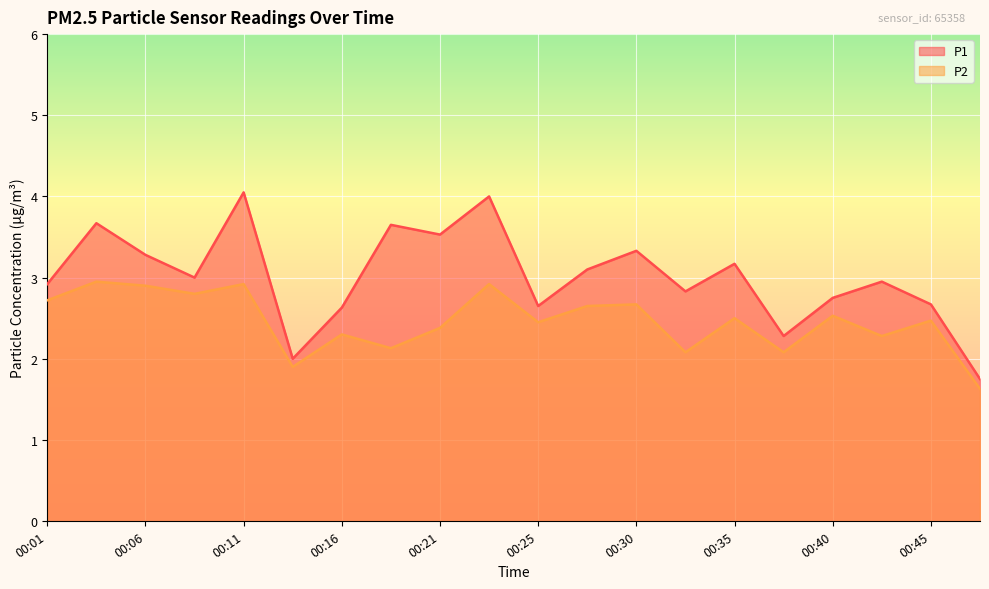

Which series has the widest spread of values?

P1